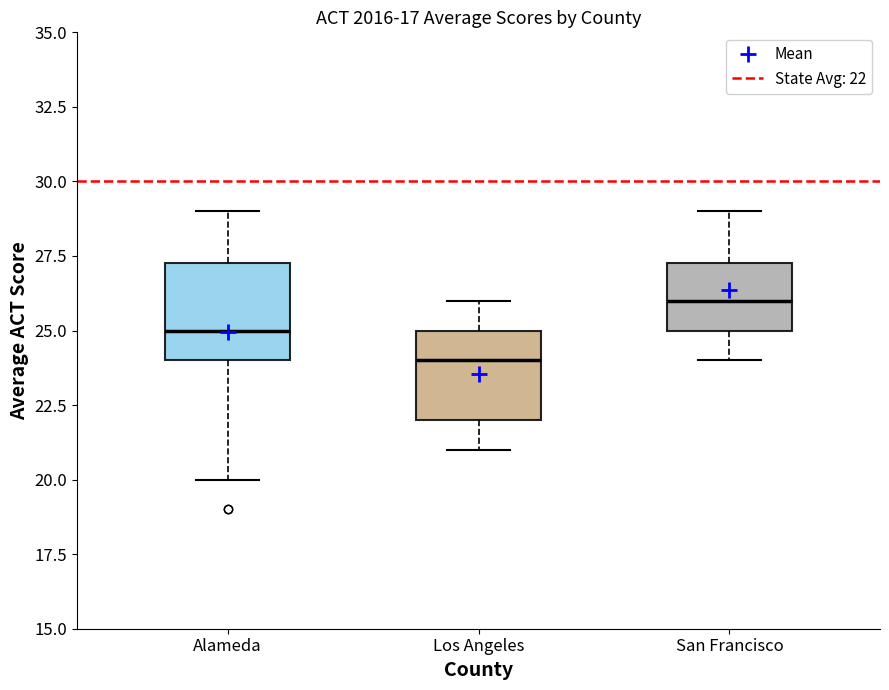

Reading left to right, read every box against the y-axis: the position of its median line, the range the box covers, and the ends of its whiskers. The values are not printed on the chart, so give them approximately, as read against the axis.

Alameda: median 25.0, box 24.0 to 27.5, whiskers 20.0 to 29.0
Los Angeles: median 24.0, box 22.0 to 25.0, whiskers 21.0 to 26.0
San Francisco: median 26.0, box 25.0 to 27.5, whiskers 24.0 to 29.0